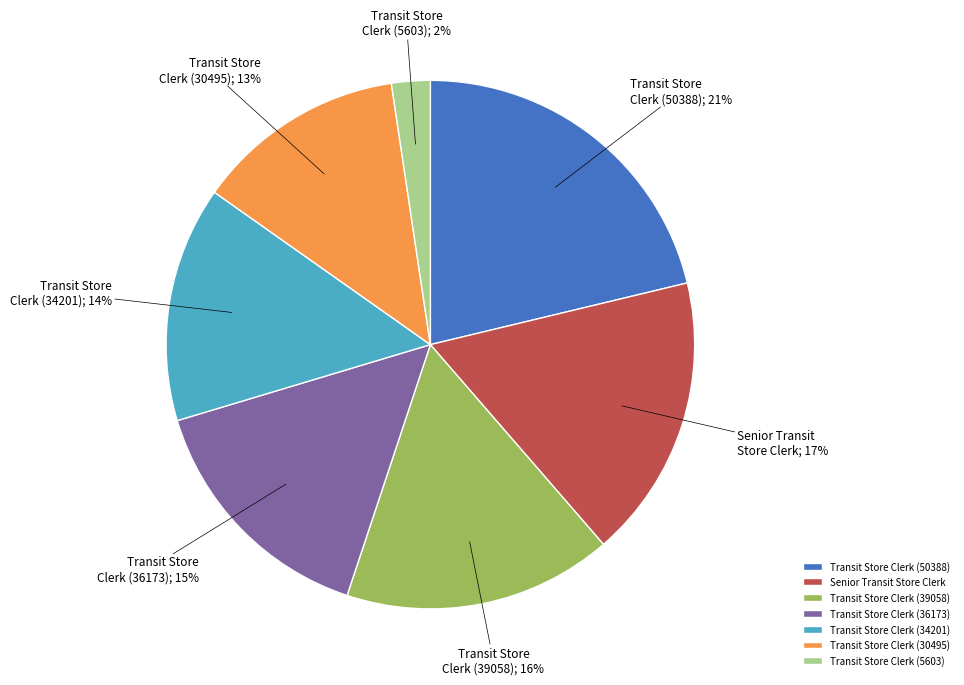

What is the smallest slice in the pie chart?

Transit Store Clerk (5603)